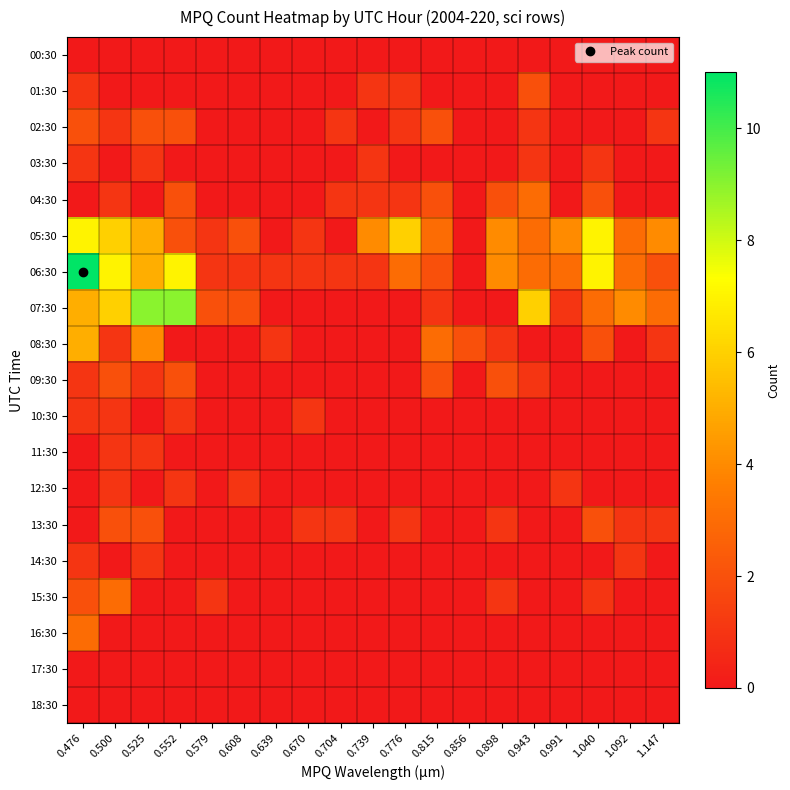

Which label corresponds to the smallest value in the chart?

0.476